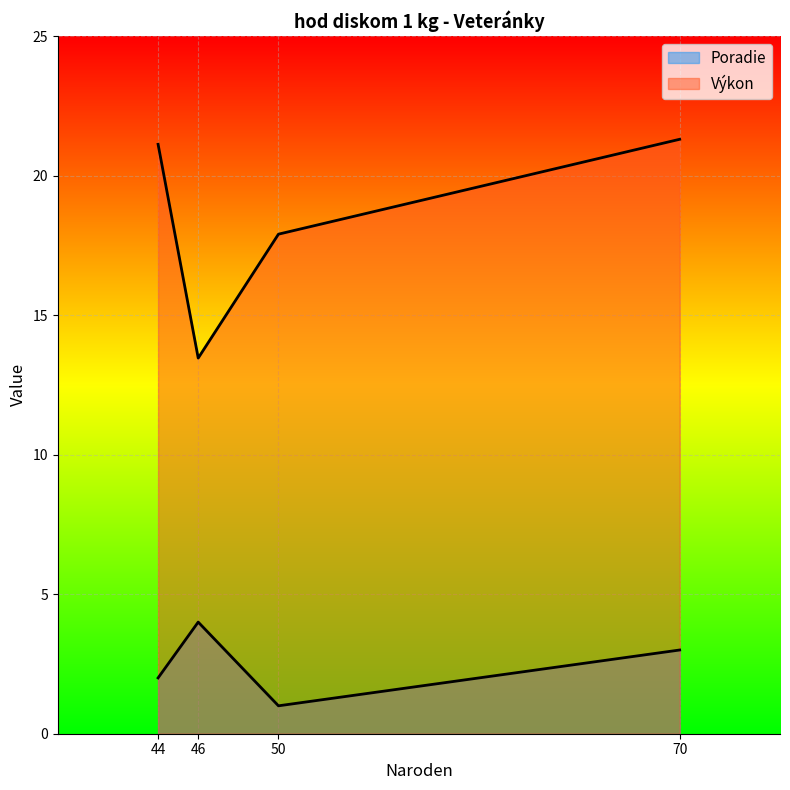

What is the sum of the Výkon values at 46 and 70?

34.8